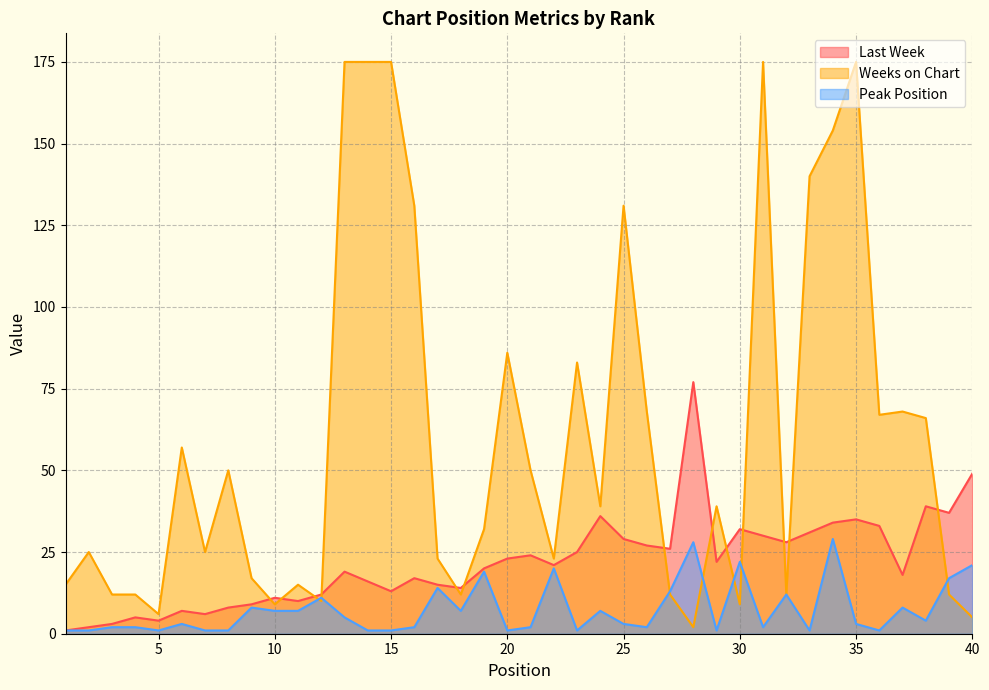

What is the difference between the maximum and second lowest values in the Last Week series?

75